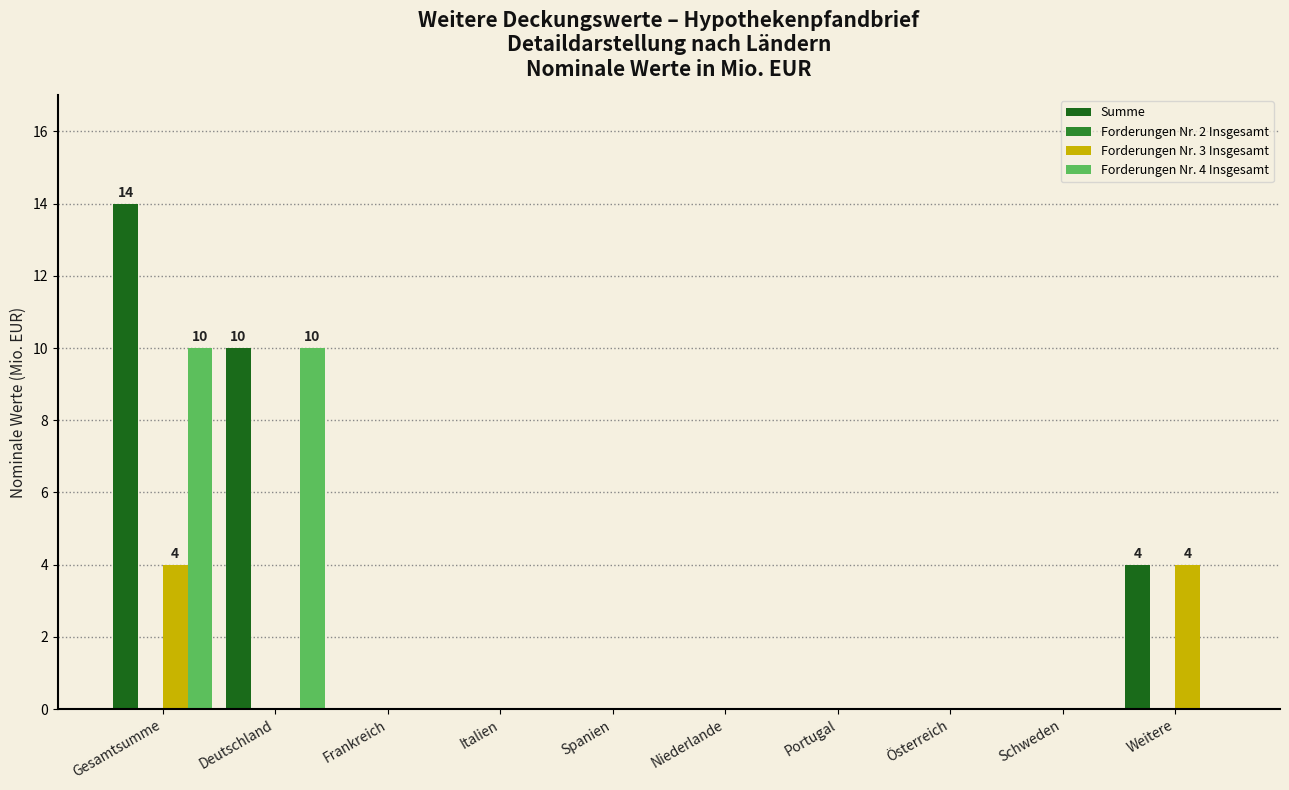

Between Gesamtsumme and Schweden, which series saw the biggest shift?

Summe